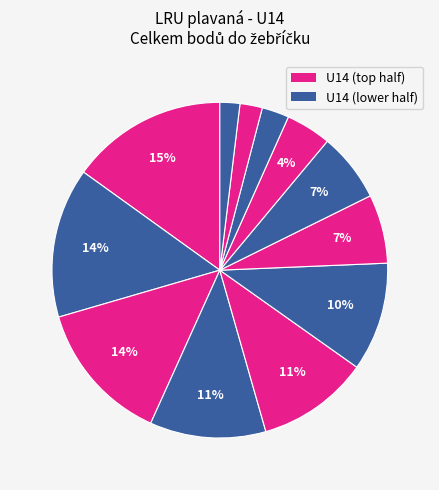

Which category has the smallest portion of the pie?

Horký Jiří